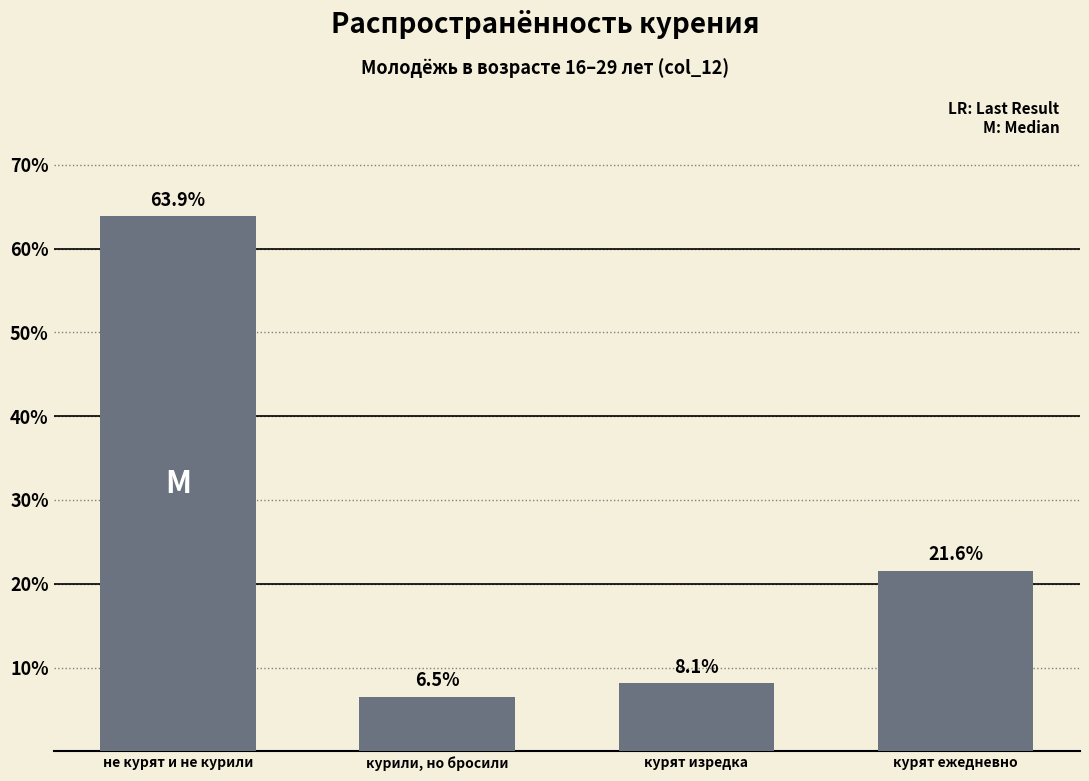

Reading left to right, transcribe all the data shown in this chart.

63.9	6.5	8.1	21.6